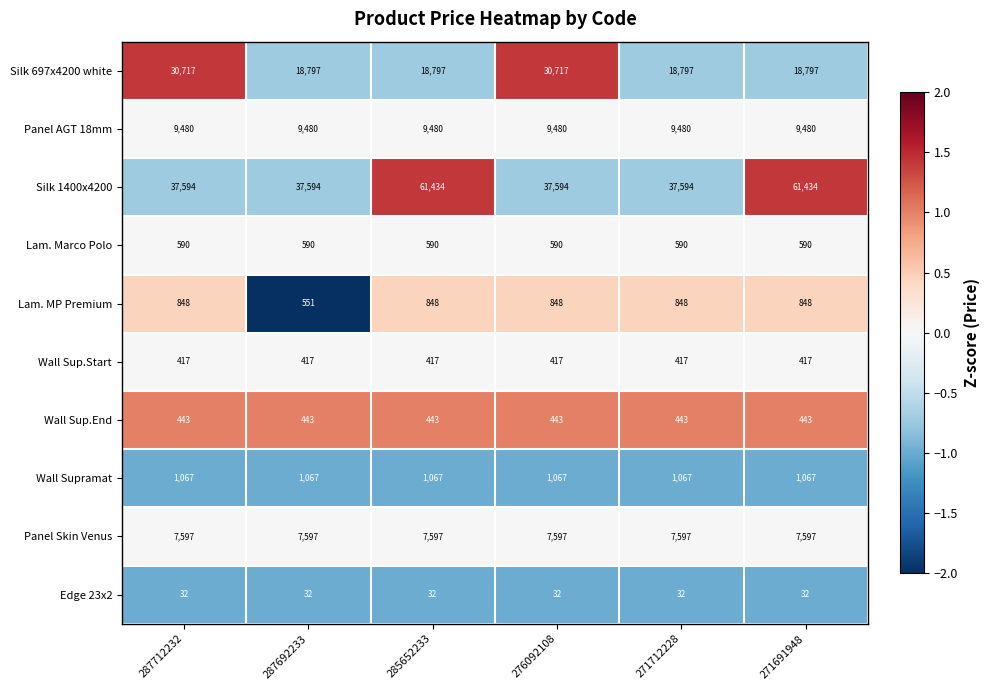

How many data points does each series have?

6